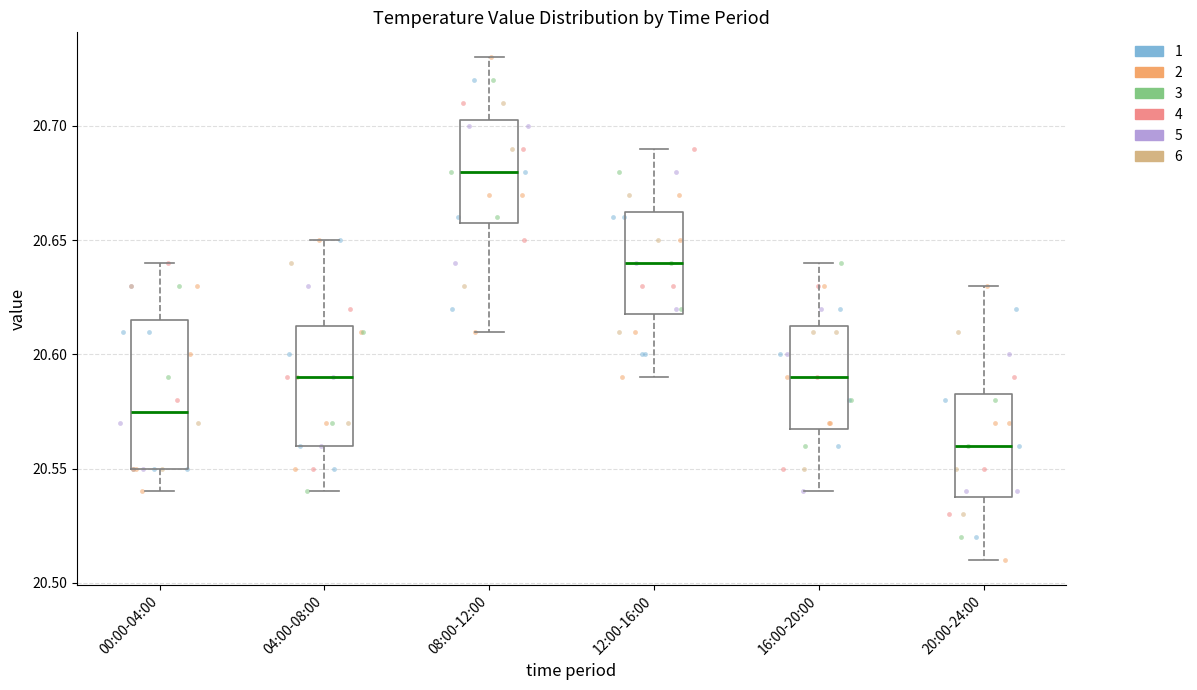

Comparing the boxes themselves (not the whiskers), which one is the tallest?

00:00-04:00